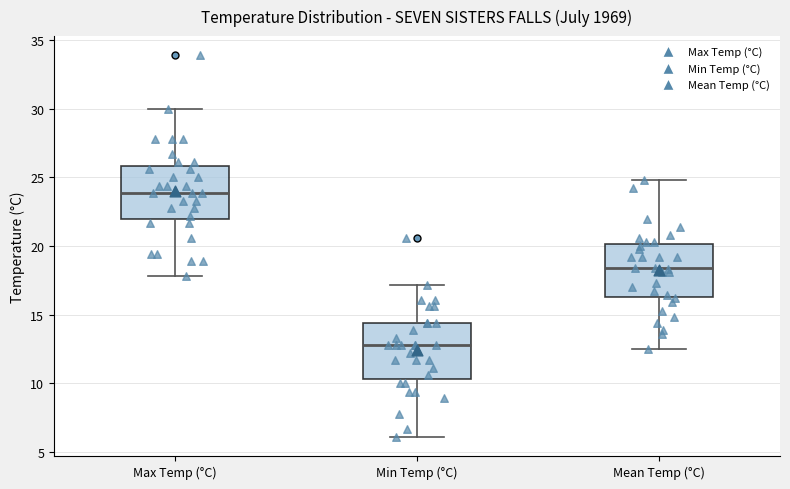

Reading left to right, transcribe this box plot: for each box, give where its median line is, the range the box spans, and where its two whiskers end, as read against the y-axis. The values are not printed on the chart, so give them approximately, as read against the axis.

Max Temp (°C): median 24.0, box 22.0 to 26.0, whiskers 18.0 to 30.0
Min Temp (°C): median 13.0, box 10.5 to 14.5, whiskers 6.0 to 17.0
Mean Temp (°C): median 18.5, box 16.5 to 20.0, whiskers 12.5 to 25.0